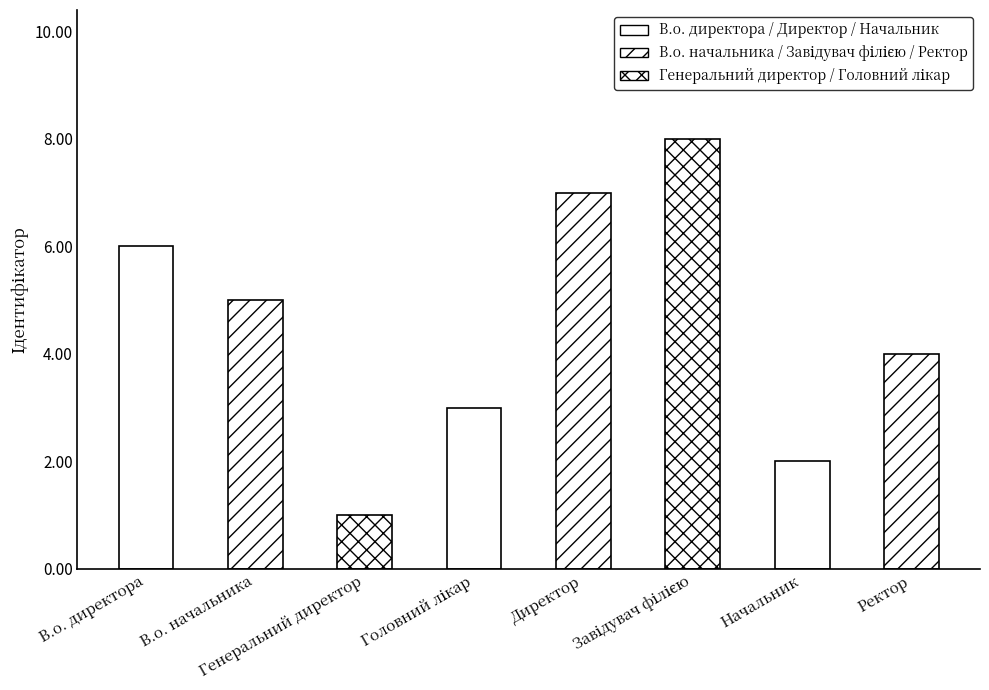

Does the chart contain any negative values?

No